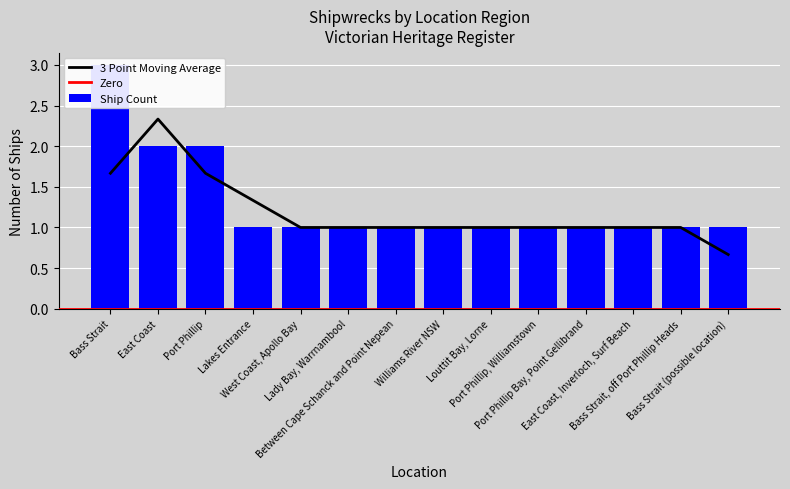

What is the difference between the values at Williams River NSW and Port Phillip?

1